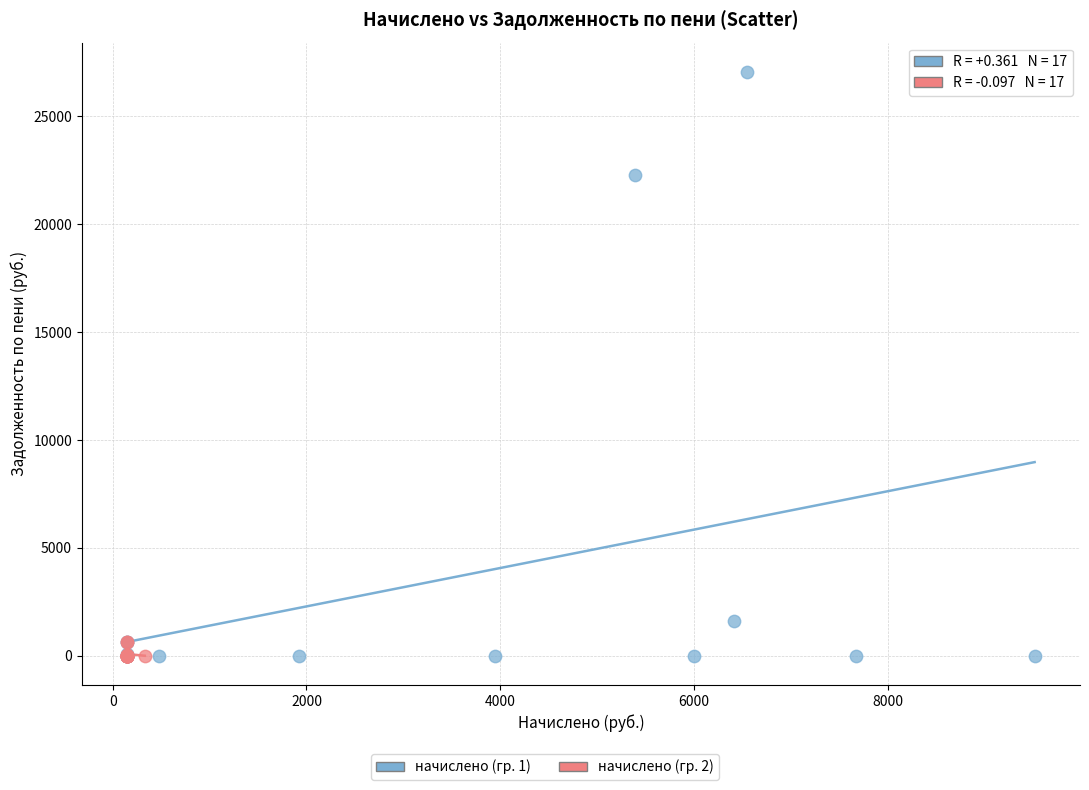

Which series contains the highest Y value?

начислено (гр. 1)